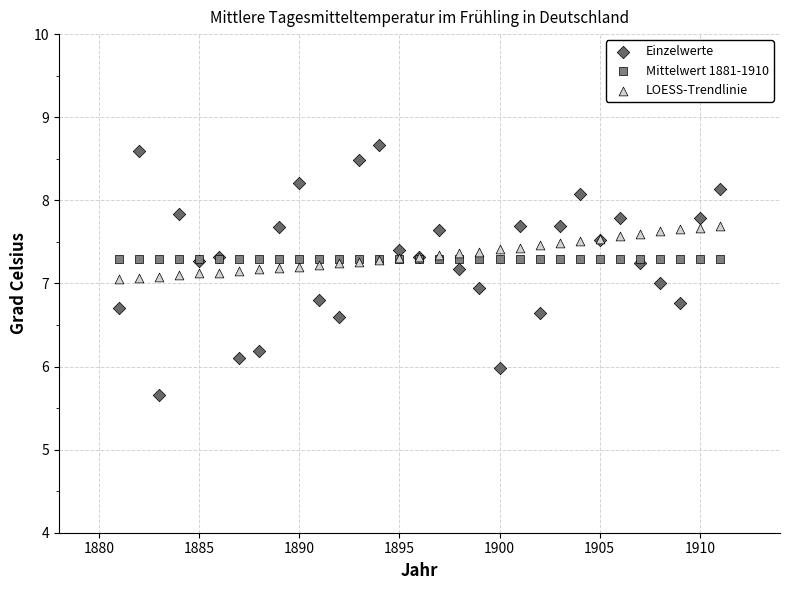

Which series reaches the minimum Y coordinate?

Einzelwerte